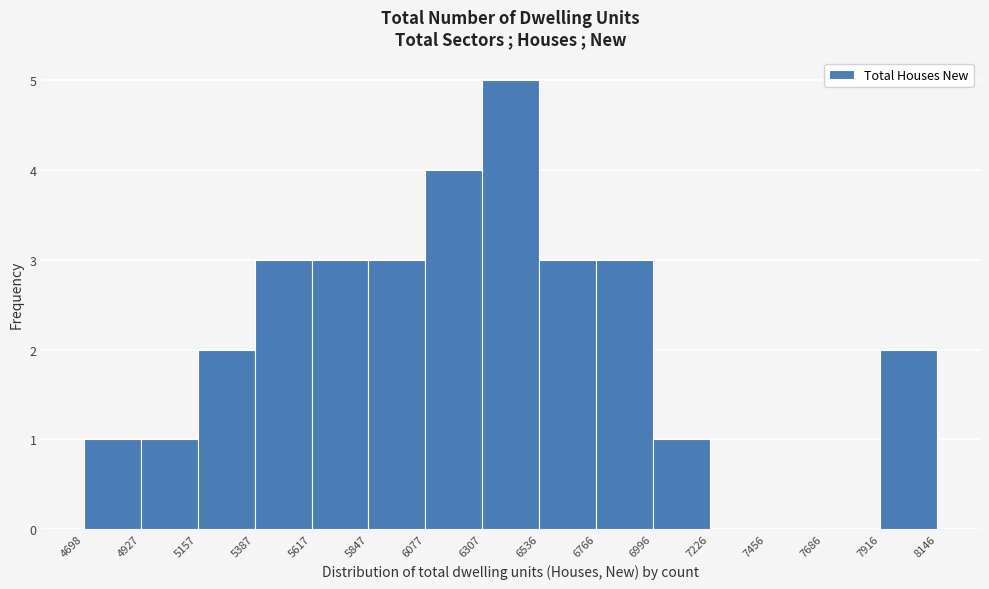

Reading left to right, transcribe this chart: for each bar, give the range it covers on the x-axis and its height. The values are not printed on the chart, so give them approximately, as read against the axis.

4698 to 4927: 1
4927 to 5157: 1
5157 to 5387: 2
5387 to 5617: 3
5617 to 5847: 3
5847 to 6077: 3
6077 to 6307: 4
6307 to 6536: 5
6536 to 6766: 3
6766 to 6996: 3
6996 to 7226: 1
7226 to 7456: 0
7456 to 7686: 0
7686 to 7916: 0
7916 to 8146: 2